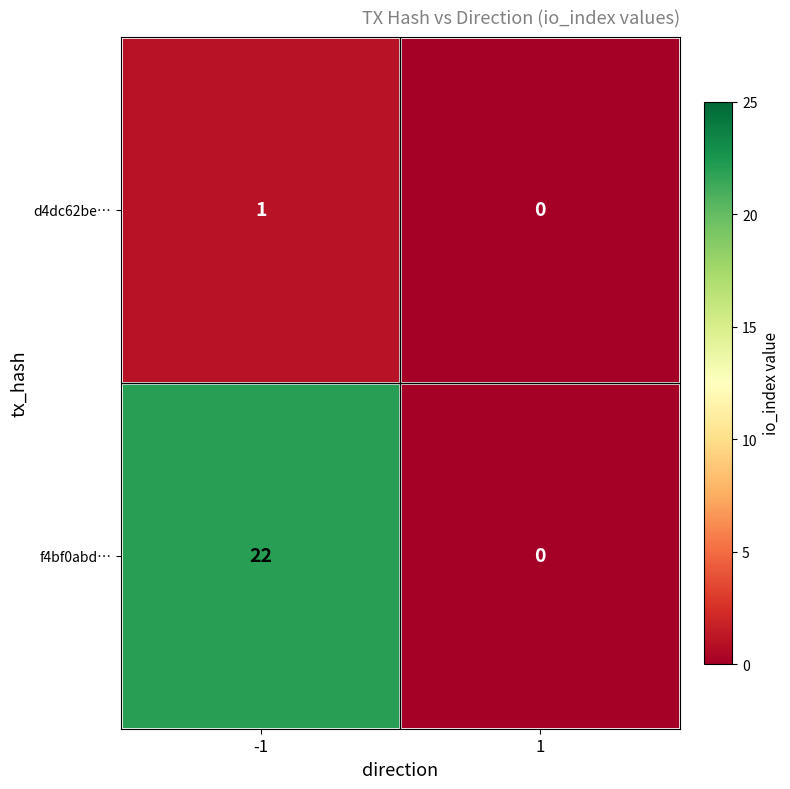

What is the sum of all f4bf0abd… values?

22